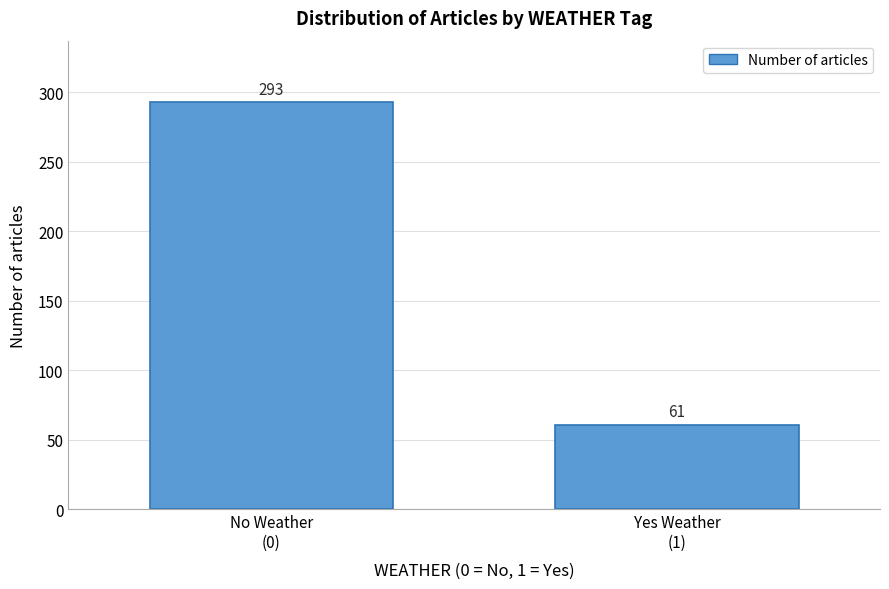

Reading left to right, extract all data points from this chart.

293	61